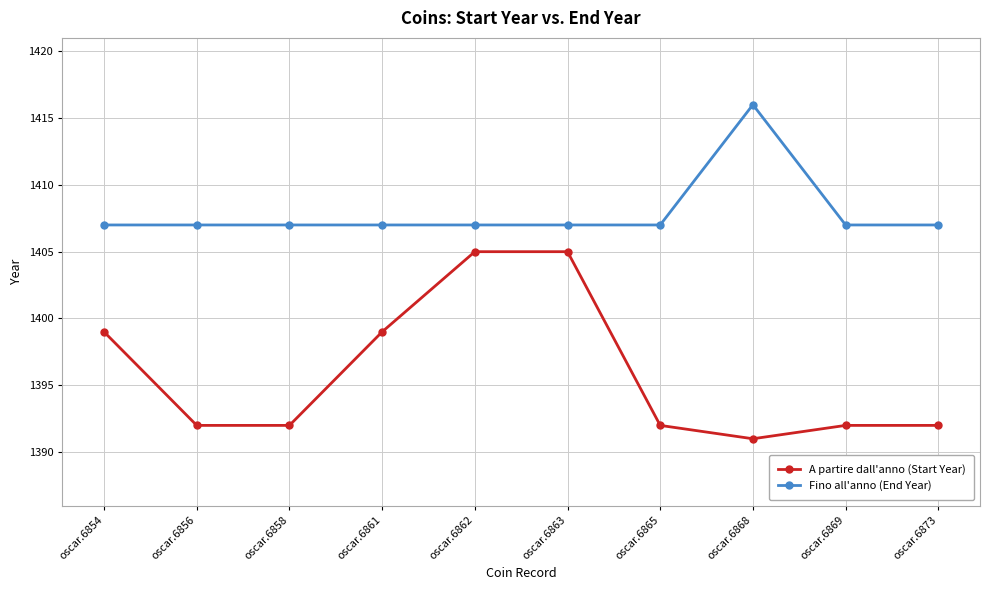

What value does the A partire dall'anno (Start Year) series have at oscar.6868, to the nearest 5?

1390